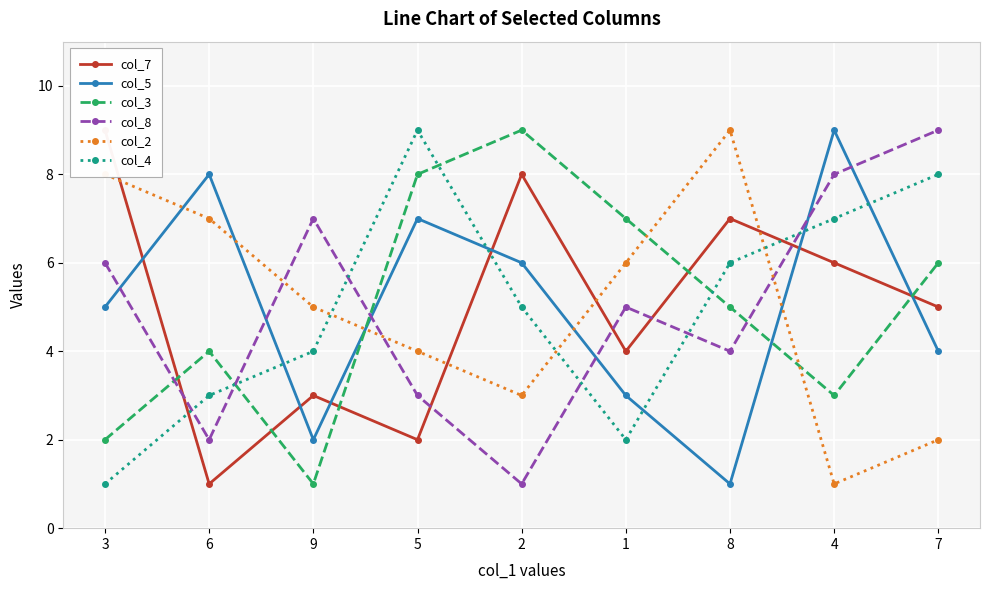

Where is col_2 nearest to the value 5?

9